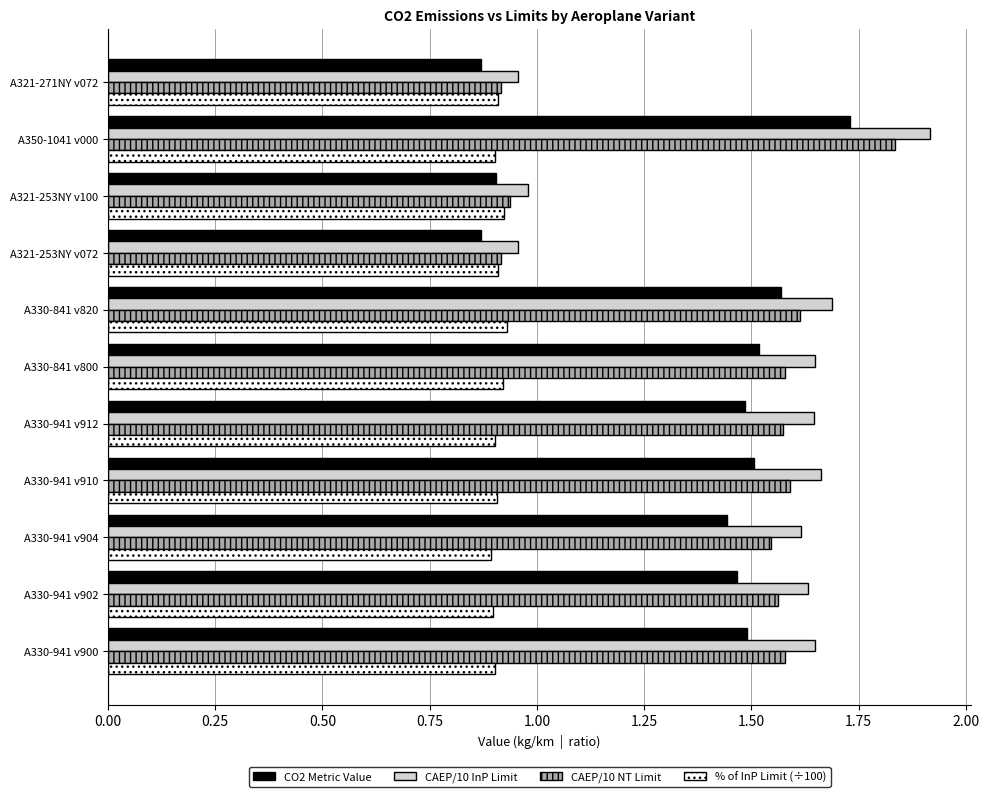

What is the average value of the CO2 Metric Value series?

1.3